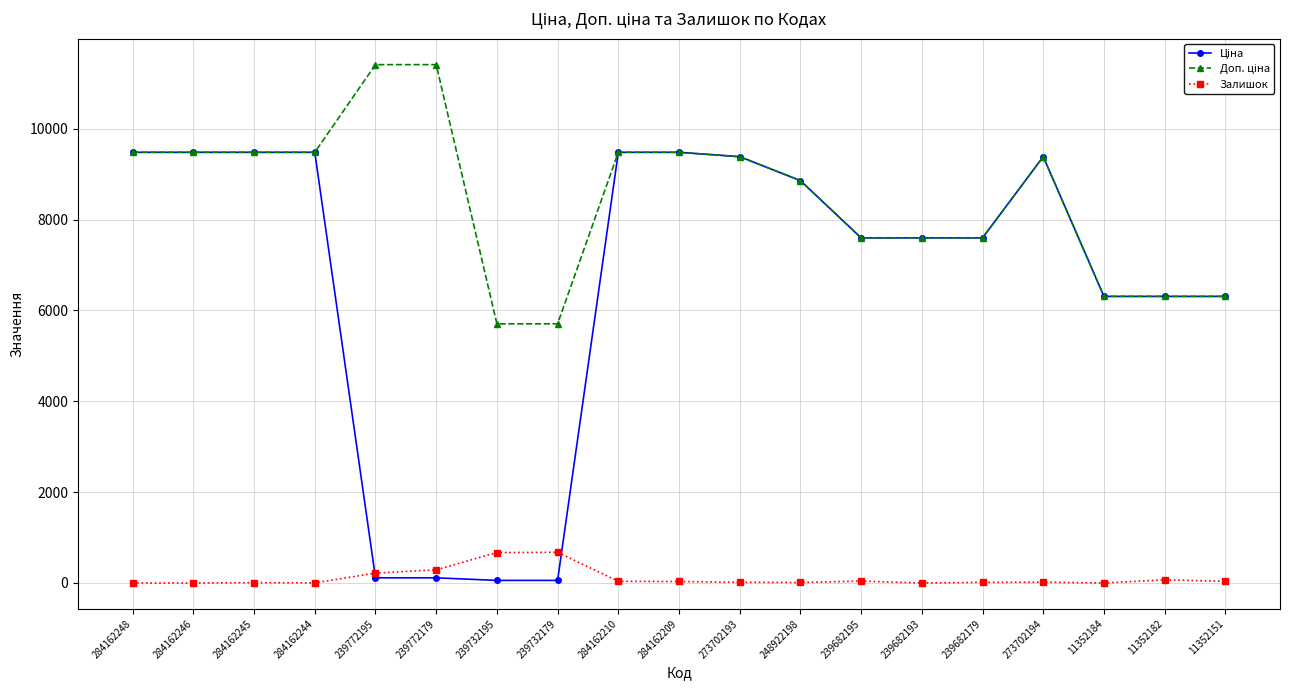

What is the total value across all series at 284162248?

18960.1